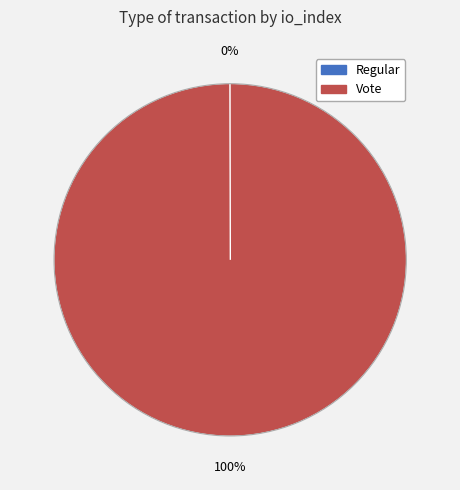

What is the largest slice in the pie chart?

Vote